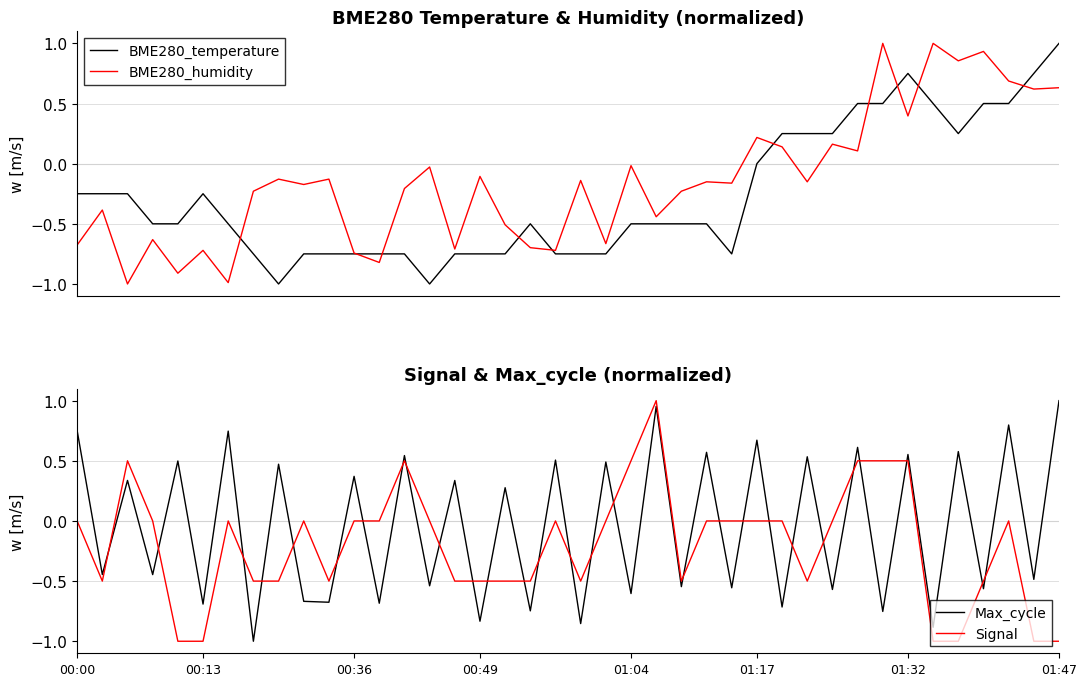

Is it true that BME280_humidity equals -0.7 at 15?

True